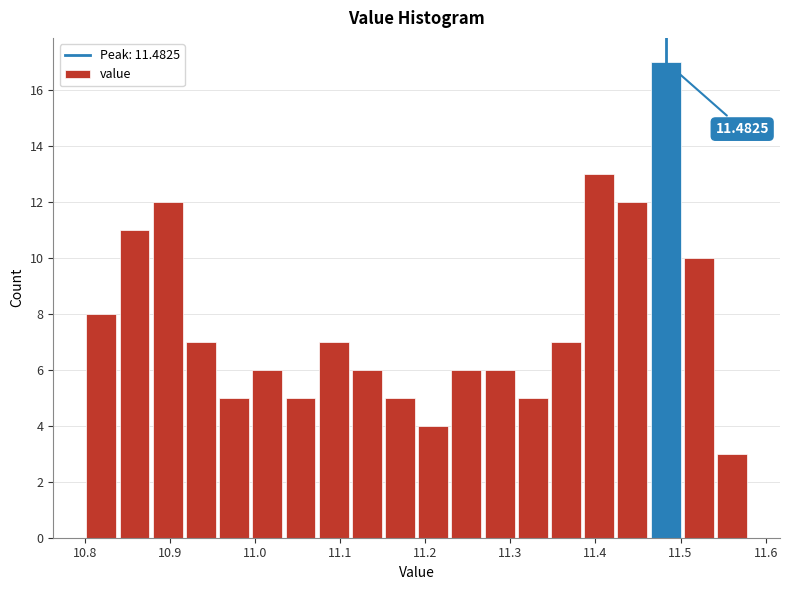

Around what value on the x-axis is the tallest bar? Give the approximate position of its centre, as read against the axis.

11.48